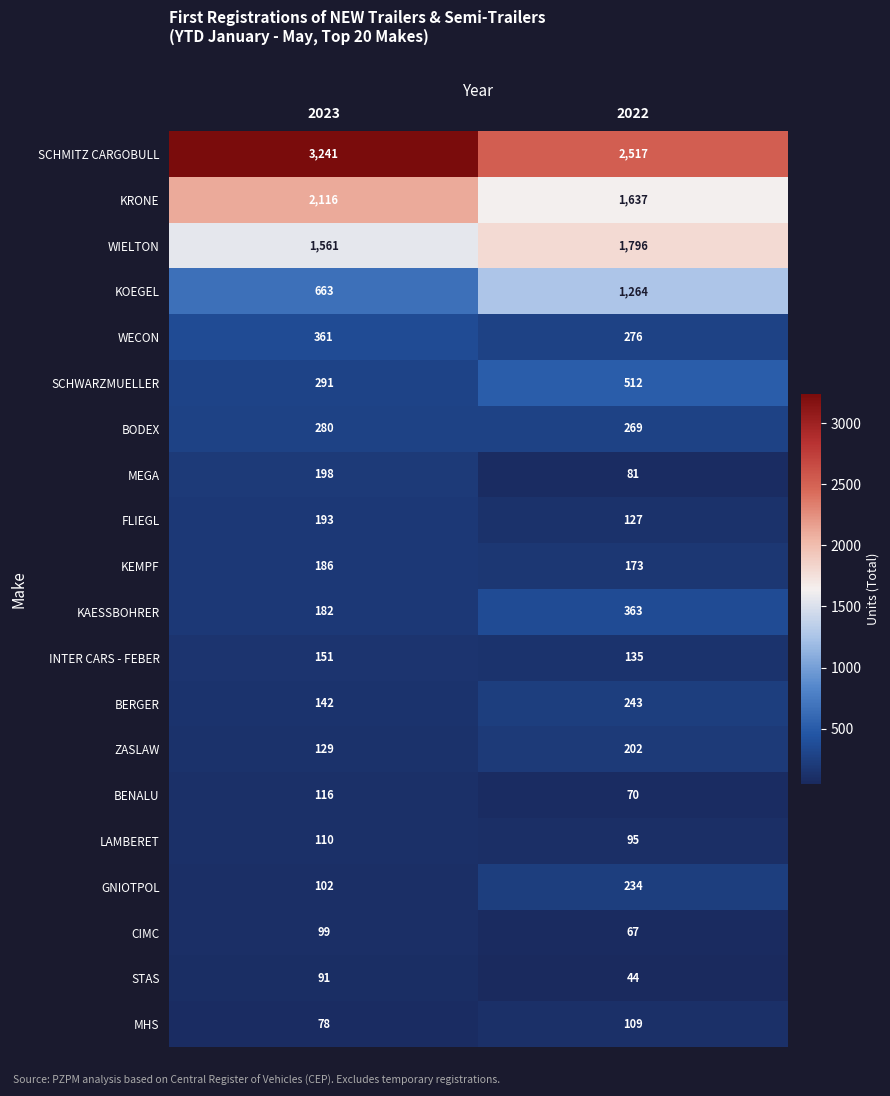

True or false: BODEX has a value of 269 at 2022.

True